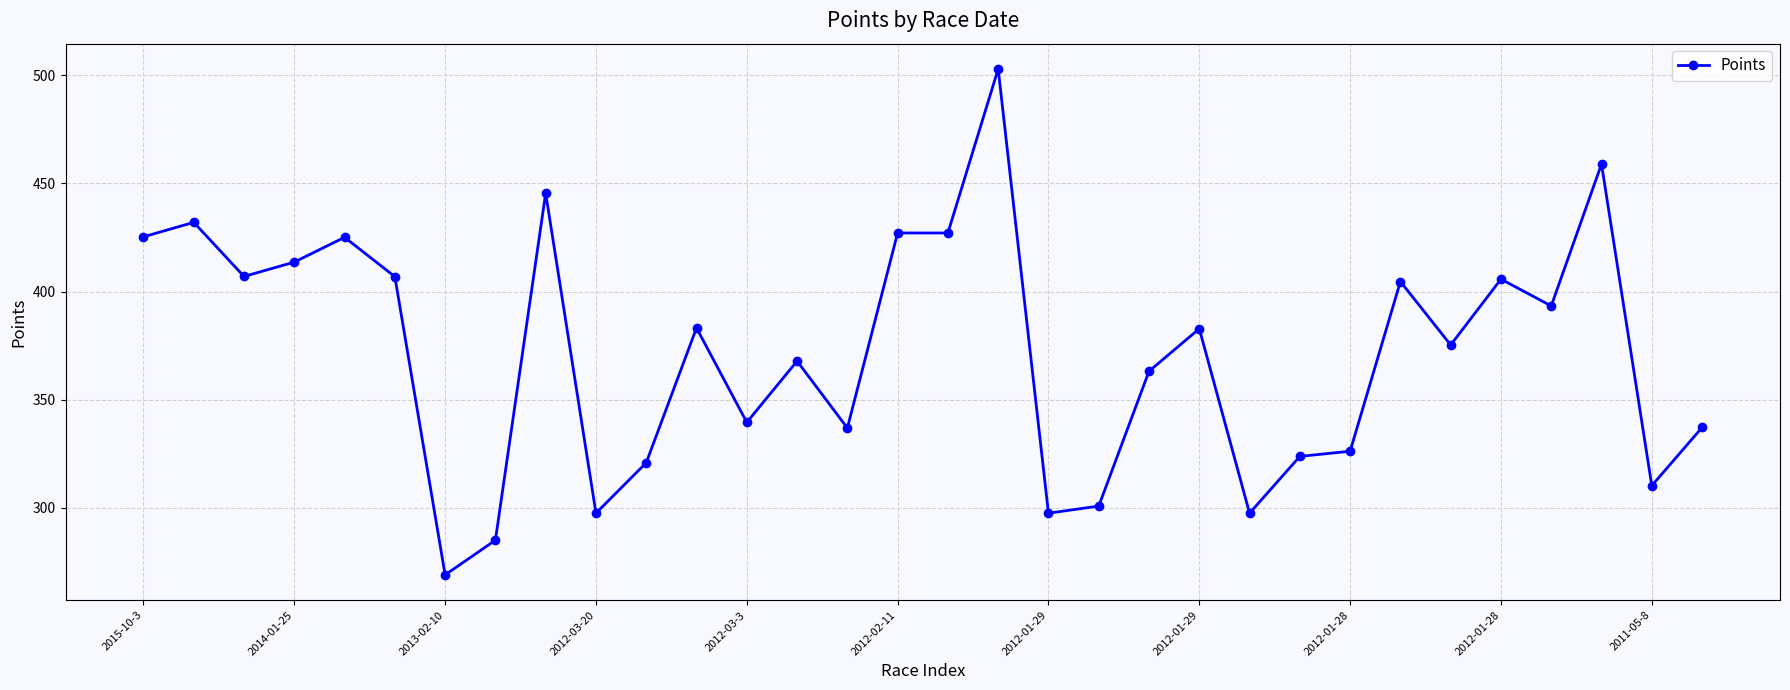

What is the difference between the maximum and minimum values?

233.9